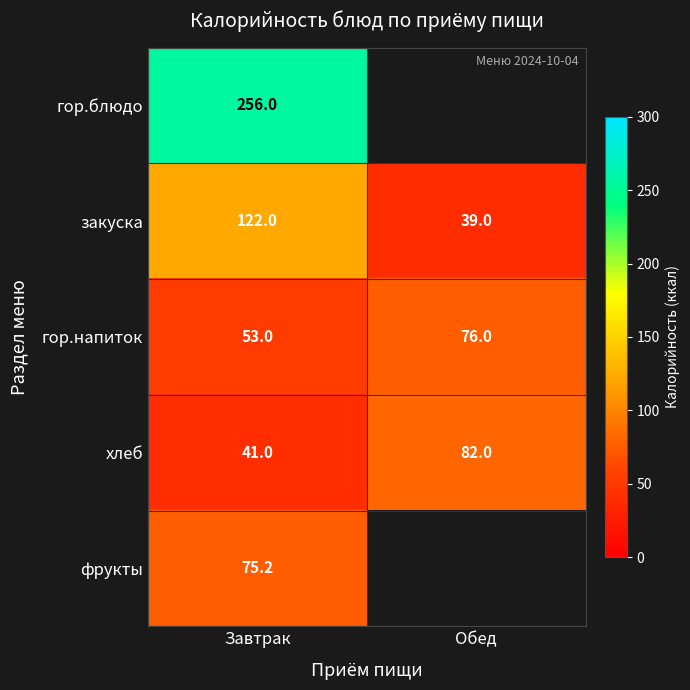

Rank the series at Завтрак from highest to lowest value.

гор.блюдо, закуска, фрукты, гор.напиток, хлеб